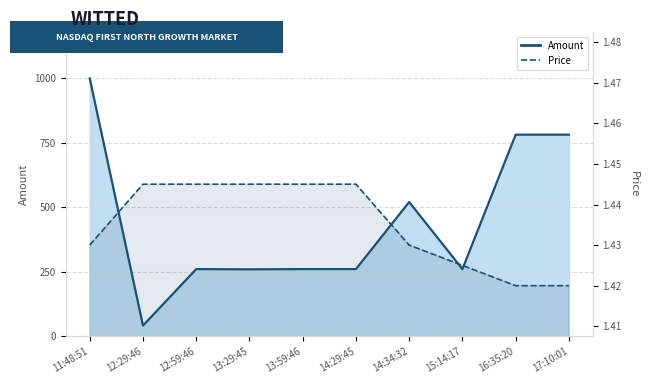

Reading left to right, transcribe all the data shown in this chart.

Amount line: 11:48:51=1000.0	12:29:46=42.0	12:59:46=261.0	13:29:45=260.0	13:59:46=261.0	14:29:45=261.0	14:34:32=521.0	15:14:17=261.0	16:35:20=782.0	17:10:01=782.0
Price line: 11:48:51=1.4	12:29:46=1.4	12:59:46=1.4	13:29:45=1.4	13:59:46=1.4	14:29:45=1.4	14:34:32=1.4	15:14:17=1.4	16:35:20=1.4	17:10:01=1.4